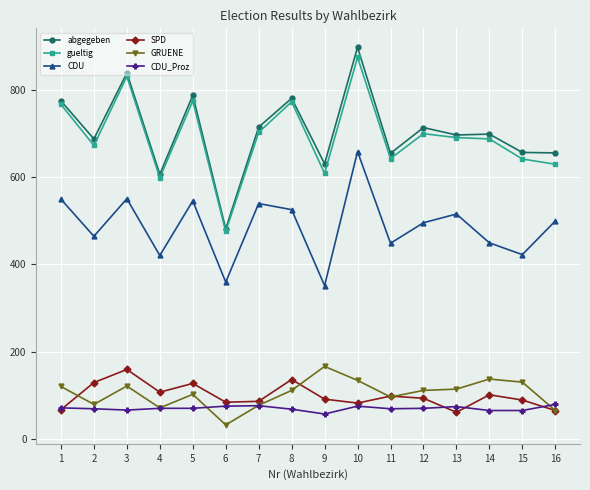

How many lines are shown in the chart?

6